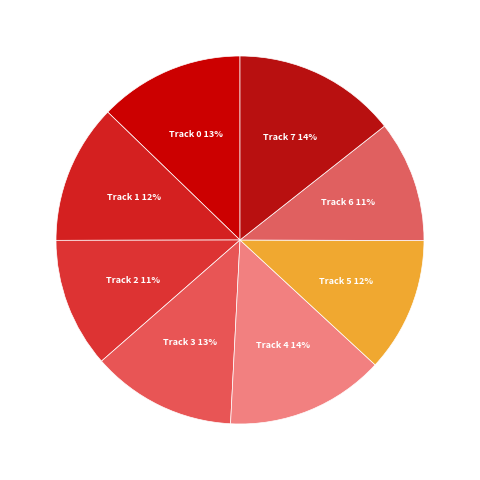

How many segments does this pie chart have?

8